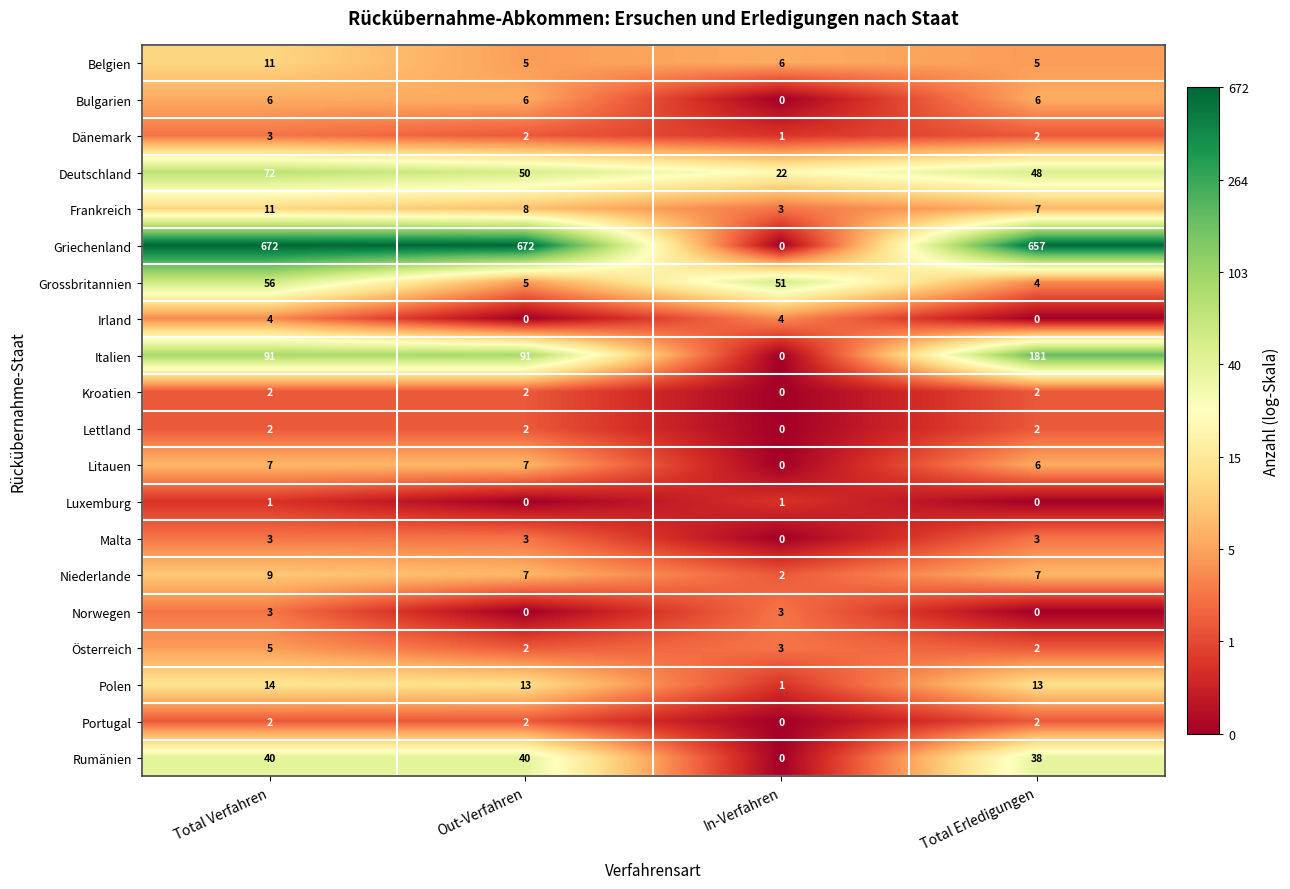

At how many categories does at least one series exceed 31?

4